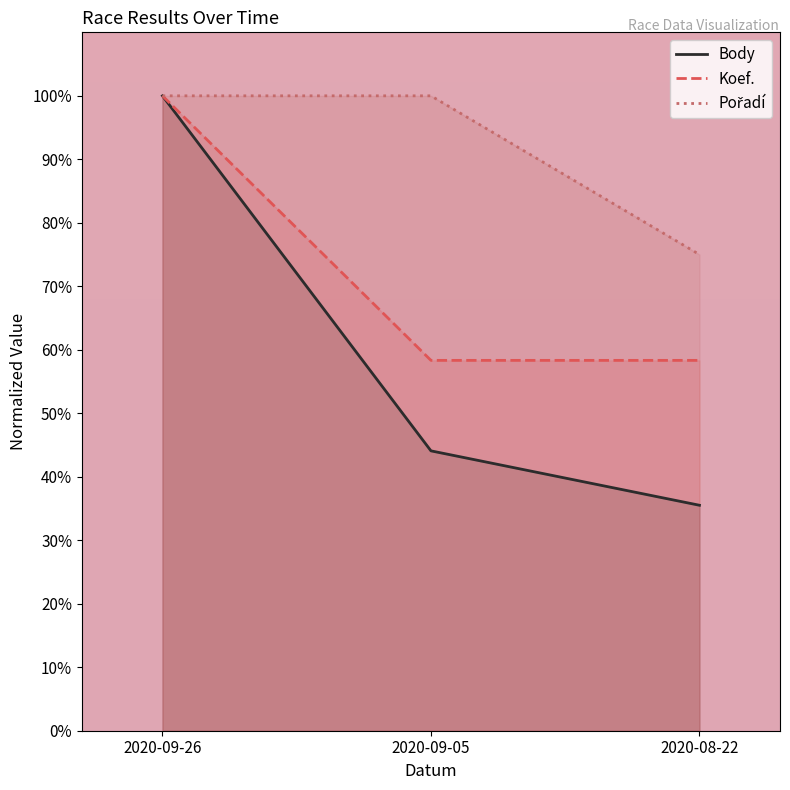

How many distinct data groups are displayed?

3